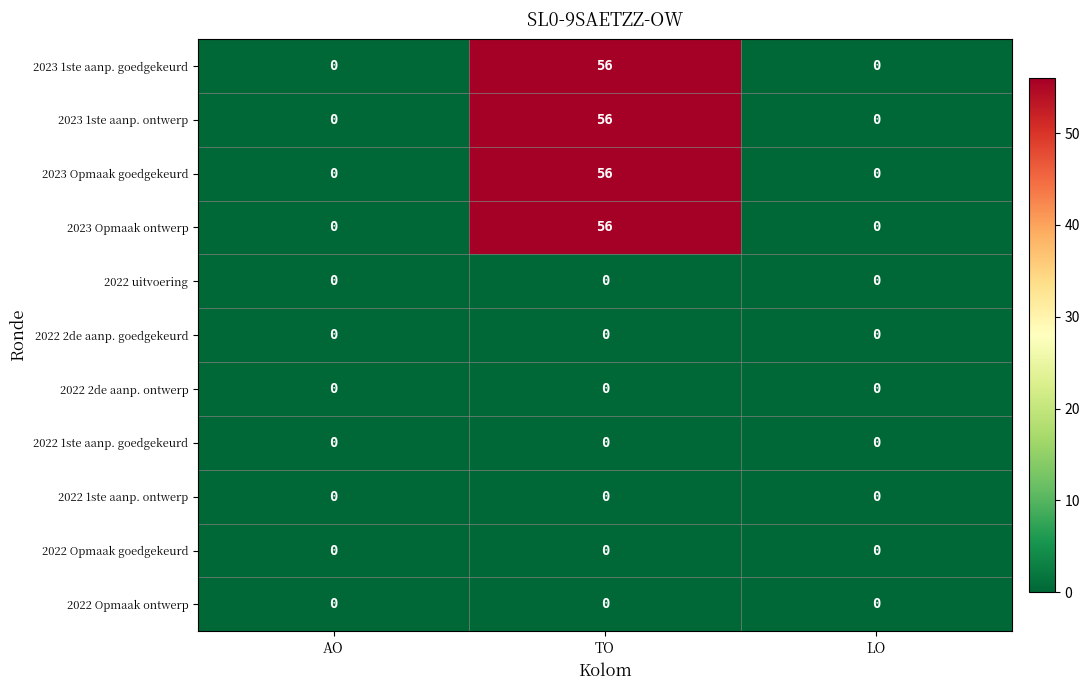

At which category is the sum across all series the highest?

TO